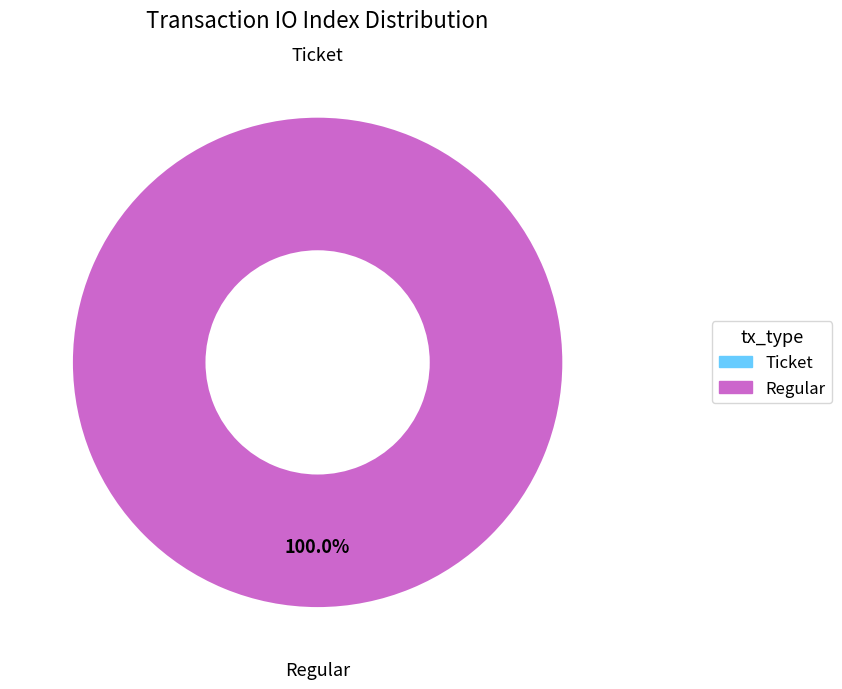

Which slice represents more than half of the pie?

Regular